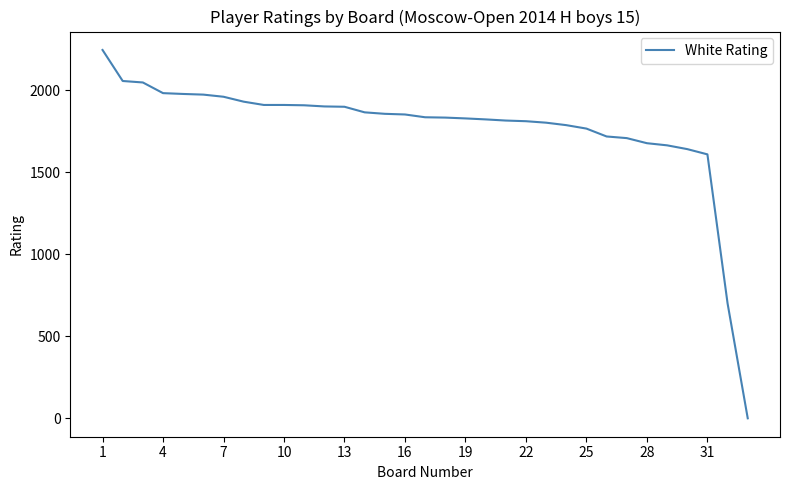

What is the greatest value displayed?

2244